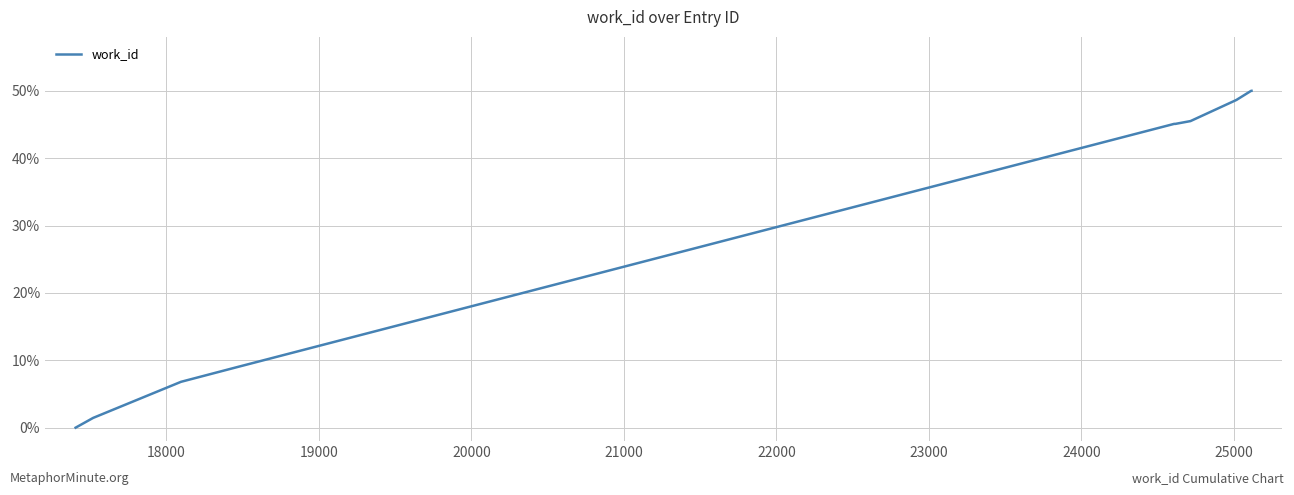

How many lines are shown in the chart?

1